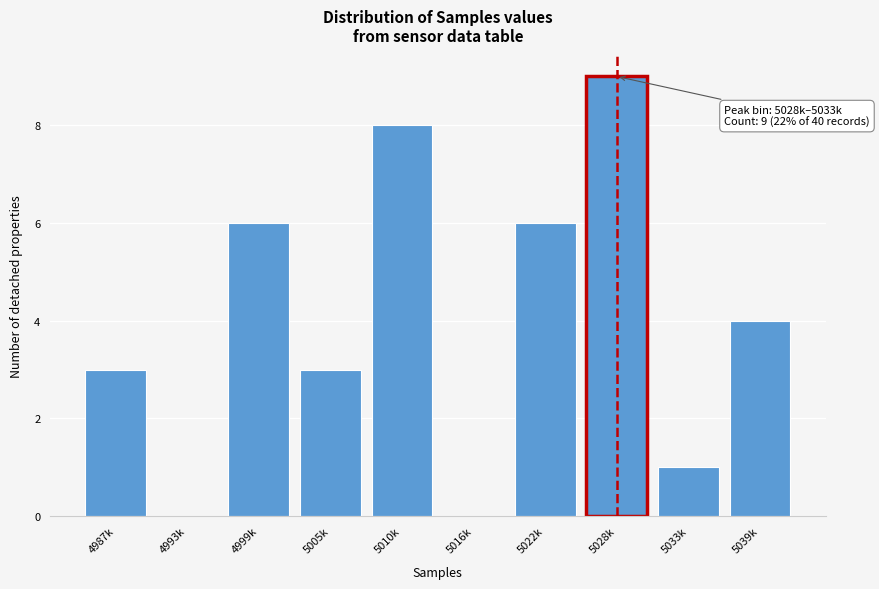

Reading right to left, extract all data points from this chart.

5039k=4	5033k=1	5028k=9	5022k=6	5016k=0	5010k=8	5005k=3	4999k=6	4993k=0	4987k=3